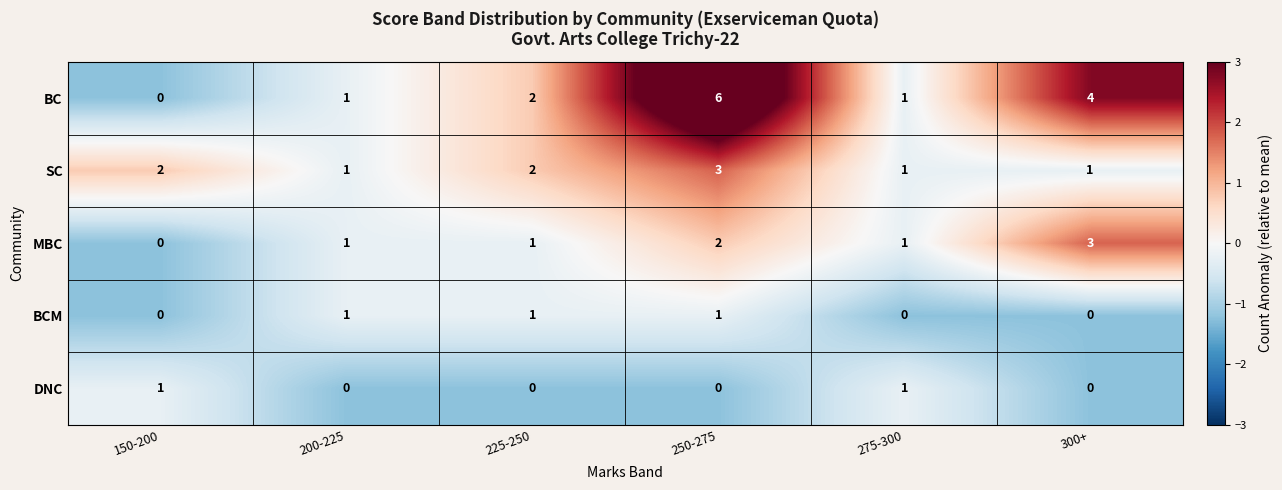

At how many categories does at least one series exceed 0?

6